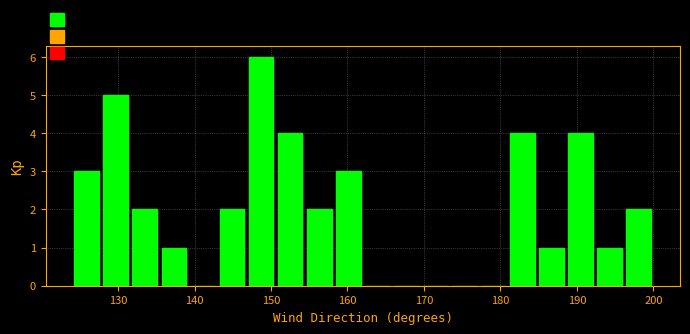

Read against the x-axis, roughly where is the centre of the tallest bar?

149